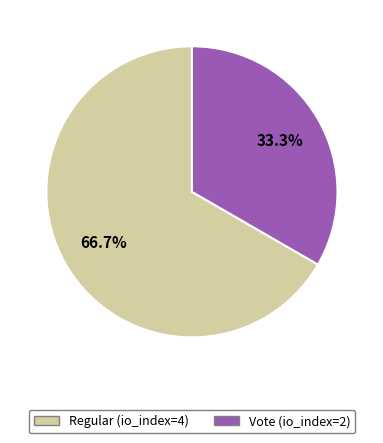

Count the number of slices in the pie.

2